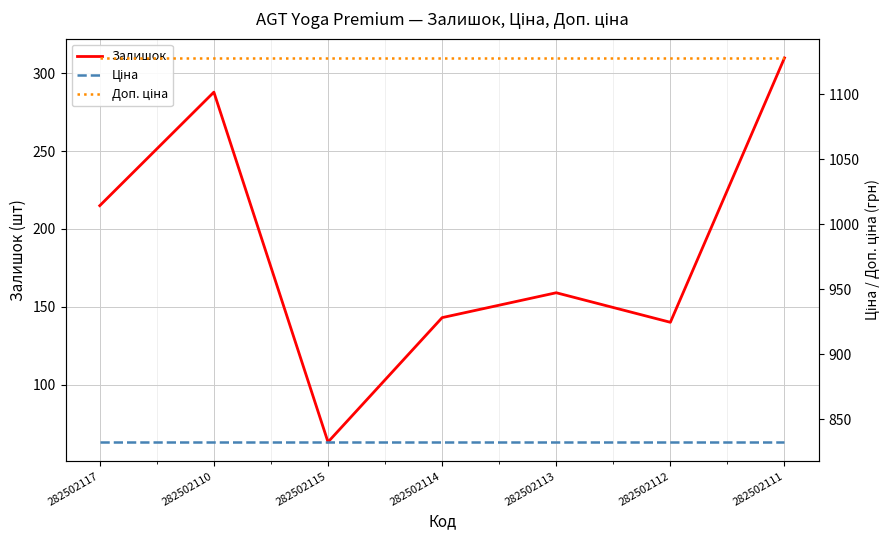

True or false: Ціна and Залишок intersect in this chart.

False